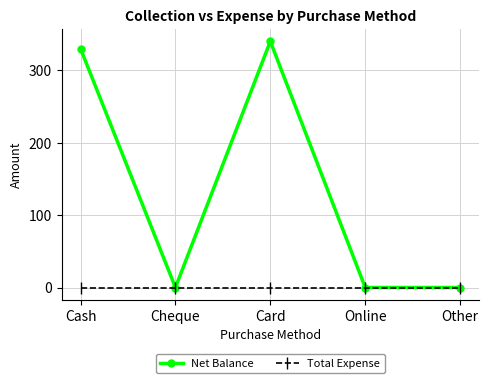

Reading left to right, list all the values displayed in this chart.

Net Balance: 330	0	340	0	0
Total Expense: 0	0	0	0	0